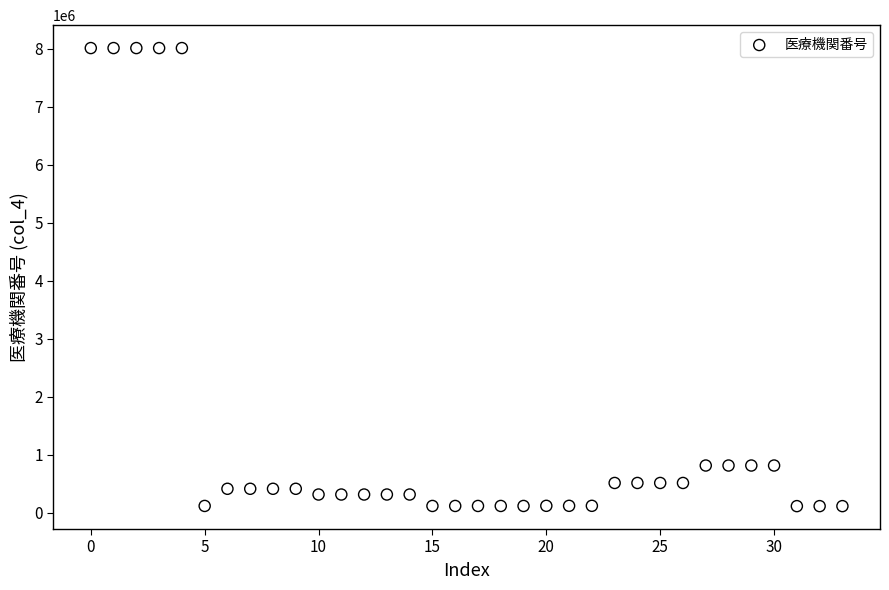

What is the range of Y values (max minus min)?

7898840